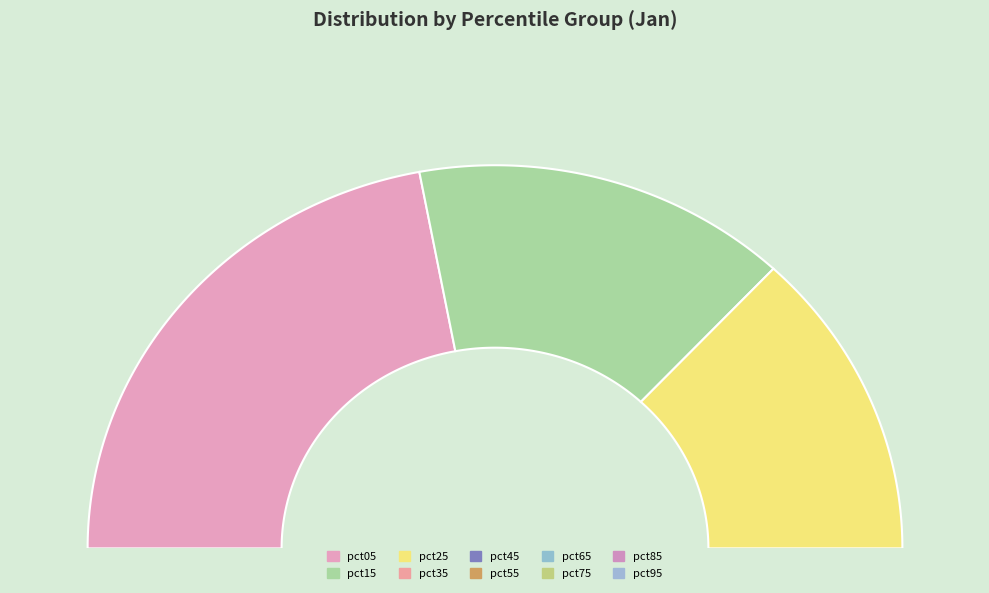

Which slice is the smallest?

pct85